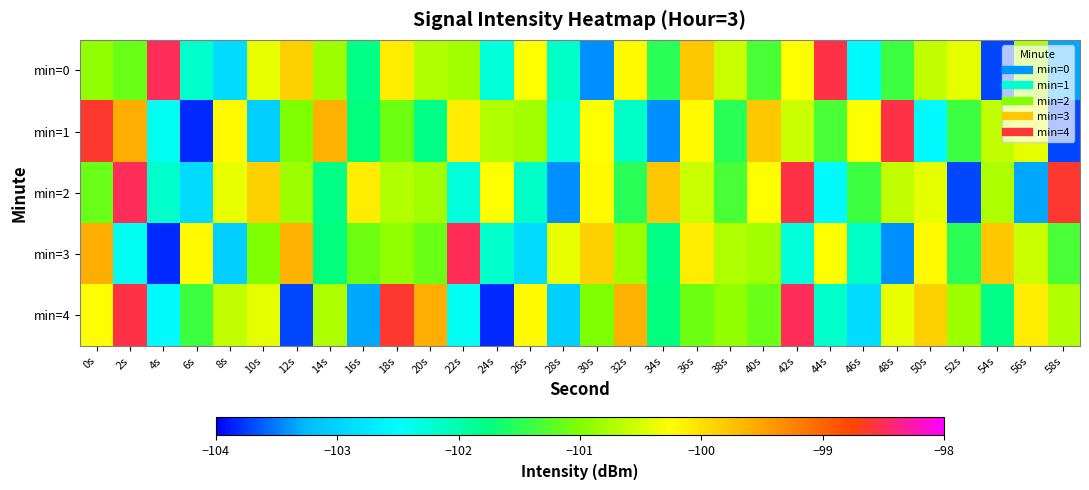

Reading right to left, extract all data points from this chart.

min=0: 58s=-103.3	56s=-100.7	54s=-103.7	52s=-100.4	50s=-100.6	48s=-101.4	46s=-102.5	44s=-98.5	42s=-100.3	40s=-101.3	38s=-100.6	36s=-99.8	34s=-101.5	32s=-100.2	30s=-103.4	28s=-102.2	26s=-100.3	24s=-102.3	22s=-100.8	20s=-100.7	18s=-100.1	16s=-101.8	14s=-100.8	12s=-99.9	10s=-100.4	8s=-102.9	6s=-102.2	4s=-98.5	2s=-101.1	0s=-100.9
min=1: 58s=-103.7	56s=-100.4	54s=-100.6	52s=-101.4	50s=-102.5	48s=-98.5	46s=-100.3	44s=-101.3	42s=-100.6	40s=-99.8	38s=-101.5	36s=-100.2	34s=-103.4	32s=-102.2	30s=-100.3	28s=-102.3	26s=-100.8	24s=-100.7	22s=-100.1	20s=-101.8	18s=-101.1	16s=-101.7	14s=-99.6	12s=-101.0	10s=-103.1	8s=-100.2	6s=-103.8	4s=-102.4	2s=-99.6	0s=-98.6
min=2: 58s=-98.6	56s=-103.3	54s=-100.7	52s=-103.7	50s=-100.4	48s=-100.6	46s=-101.4	44s=-102.5	42s=-98.5	40s=-100.3	38s=-101.3	36s=-100.6	34s=-99.8	32s=-101.5	30s=-100.2	28s=-103.4	26s=-102.2	24s=-100.3	22s=-102.3	20s=-100.8	18s=-100.7	16s=-100.1	14s=-101.8	12s=-100.8	10s=-99.9	8s=-100.4	6s=-102.9	4s=-102.2	2s=-98.5	0s=-101.1
min=3: 58s=-101.3	56s=-100.6	54s=-99.8	52s=-101.5	50s=-100.2	48s=-103.4	46s=-102.2	44s=-100.3	42s=-102.3	40s=-100.8	38s=-100.7	36s=-100.1	34s=-101.8	32s=-100.8	30s=-99.9	28s=-100.4	26s=-102.9	24s=-102.2	22s=-98.5	20s=-101.1	18s=-100.9	16s=-101.1	14s=-101.7	12s=-99.6	10s=-101.0	8s=-103.1	6s=-100.2	4s=-103.8	2s=-102.4	0s=-99.6
min=4: 58s=-100.7	56s=-100.1	54s=-101.8	52s=-100.8	50s=-99.9	48s=-100.4	46s=-102.9	44s=-102.2	42s=-98.5	40s=-101.1	38s=-100.9	36s=-101.1	34s=-101.7	32s=-99.6	30s=-101.0	28s=-103.1	26s=-100.2	24s=-103.8	22s=-102.4	20s=-99.6	18s=-98.6	16s=-103.3	14s=-100.7	12s=-103.7	10s=-100.4	8s=-100.6	6s=-101.4	4s=-102.5	2s=-98.5	0s=-100.3